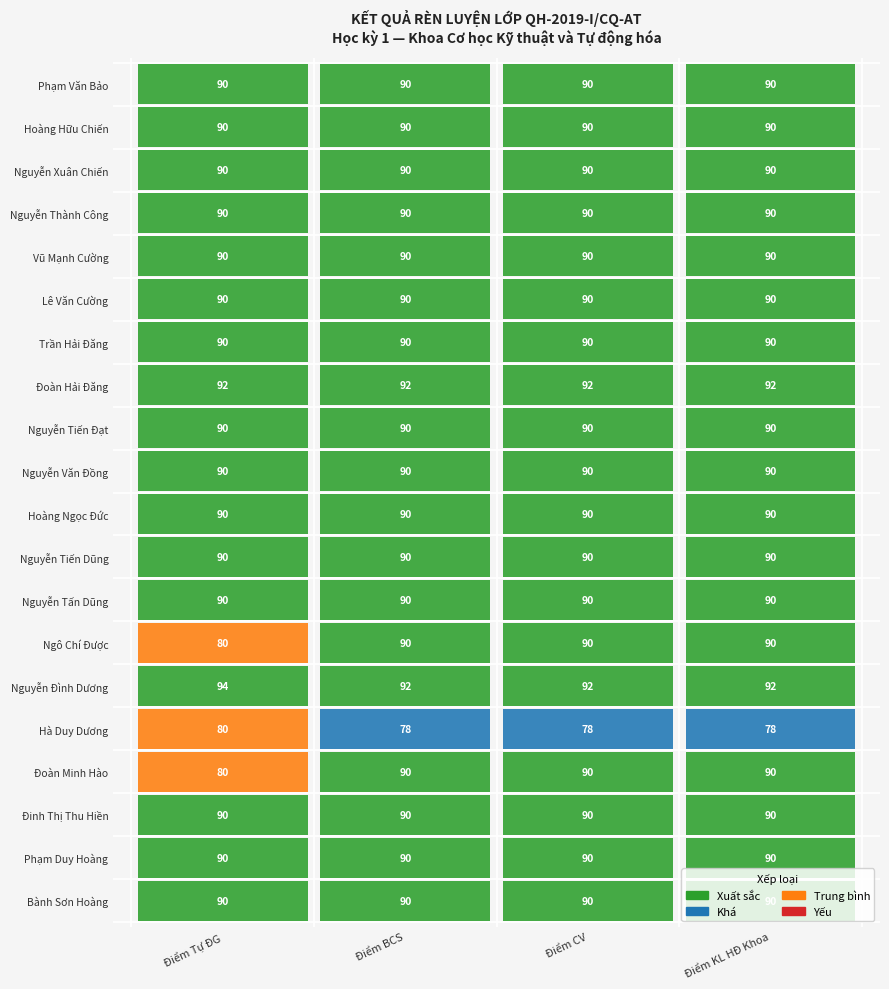

Reading right to left, what are all the values shown in this chart?

Phạm Văn Bảo: 90	90	90	90
Hoàng Hữu Chiến: 90	90	90	90
Nguyễn Xuân Chiến: 90	90	90	90
Nguyễn Thành Công: 90	90	90	90
Vũ Mạnh Cường: 90	90	90	90
Lê Văn Cường: 90	90	90	90
Trần Hải Đăng: 90	90	90	90
Đoàn Hải Đăng: 92	92	92	92
Nguyễn Tiến Đạt: 90	90	90	90
Nguyễn Văn Đồng: 90	90	90	90
Hoàng Ngọc Đức: 90	90	90	90
Nguyễn Tiến Dũng: 90	90	90	90
Nguyễn Tấn Dũng: 90	90	90	90
Ngô Chí Được: 90	90	90	80
Nguyễn Đình Dương: 92	92	92	94
Hà Duy Dương: 78	78	78	80
Đoàn Minh Hào: 90	90	90	80
Đinh Thị Thu Hiền: 90	90	90	90
Phạm Duy Hoàng: 90	90	90	90
Bành Sơn Hoàng: 90	90	90	90